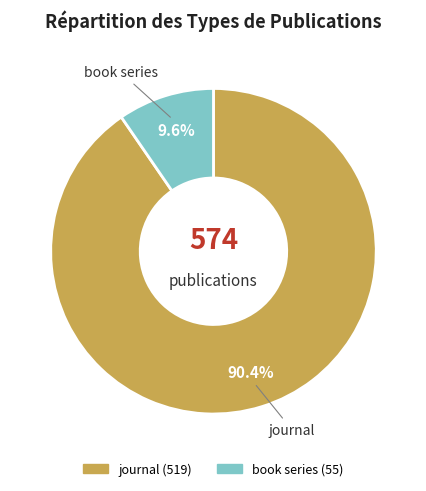

Is the sum of book series and journal greater than half?

Yes